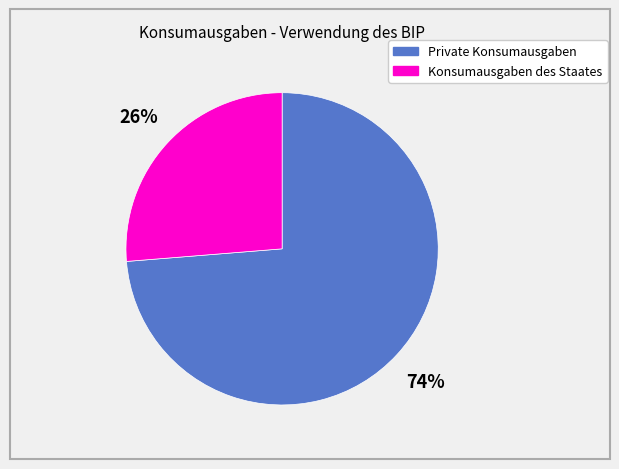

Rank the categories by value from lowest to highest.

Konsumausgaben des Staates, Private Konsumausgaben